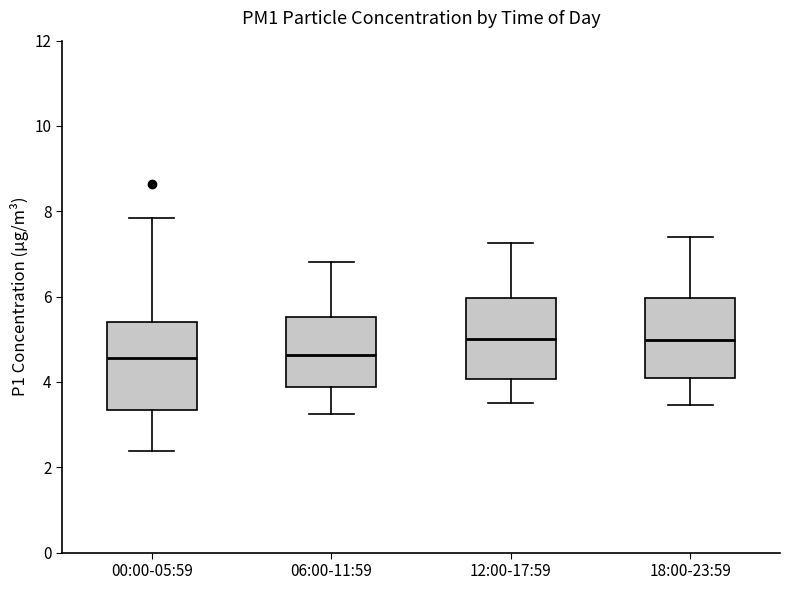

Where does the upper whisker of the box for 06:00-11:59 end on the y-axis? The values are not printed on the chart, so give them approximately, as read against the axis.

6.8